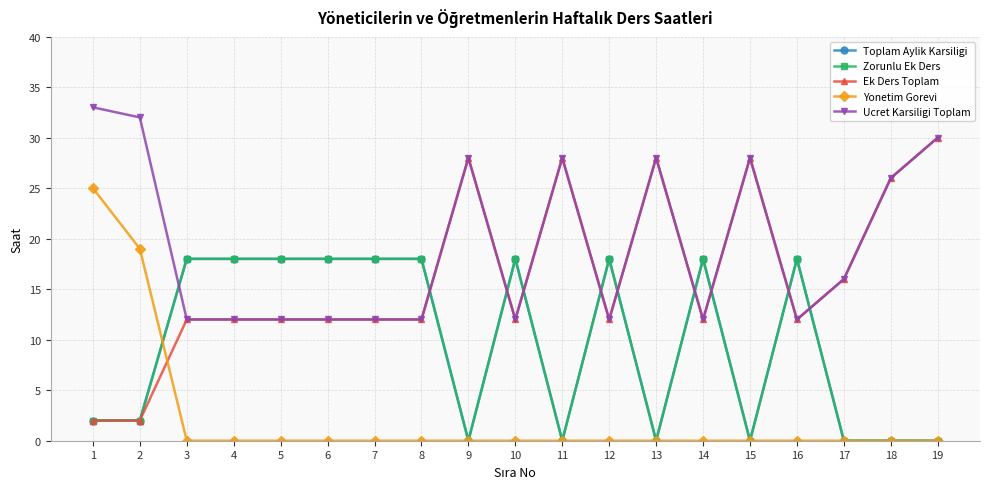

At which label does Ek Ders Toplam reach its peak?

19